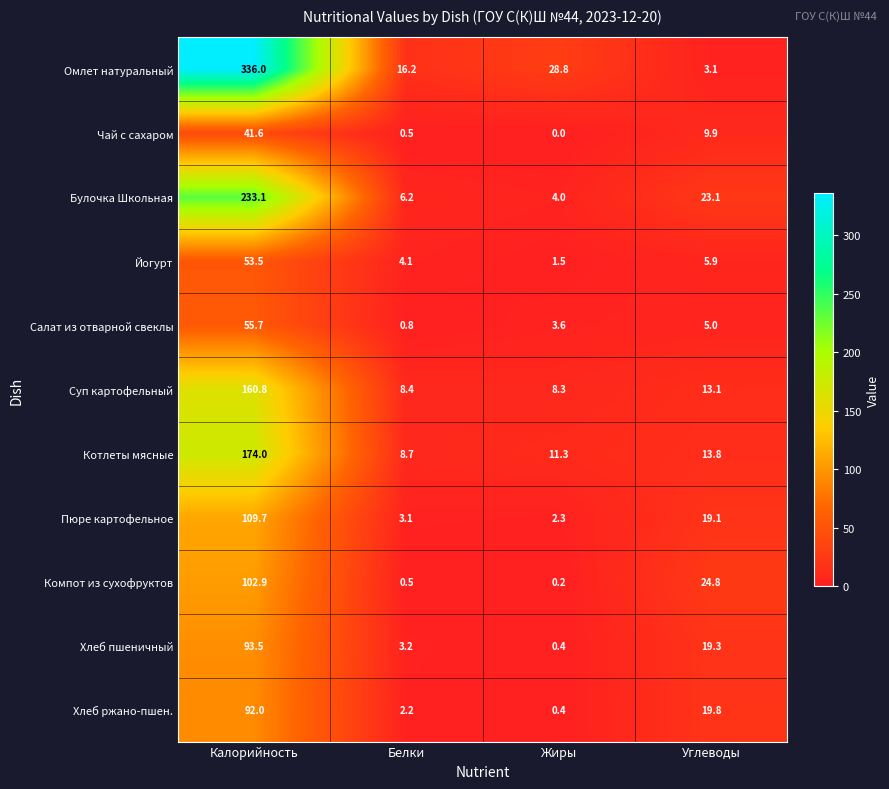

Which category has the lowest value across all series?

Жиры